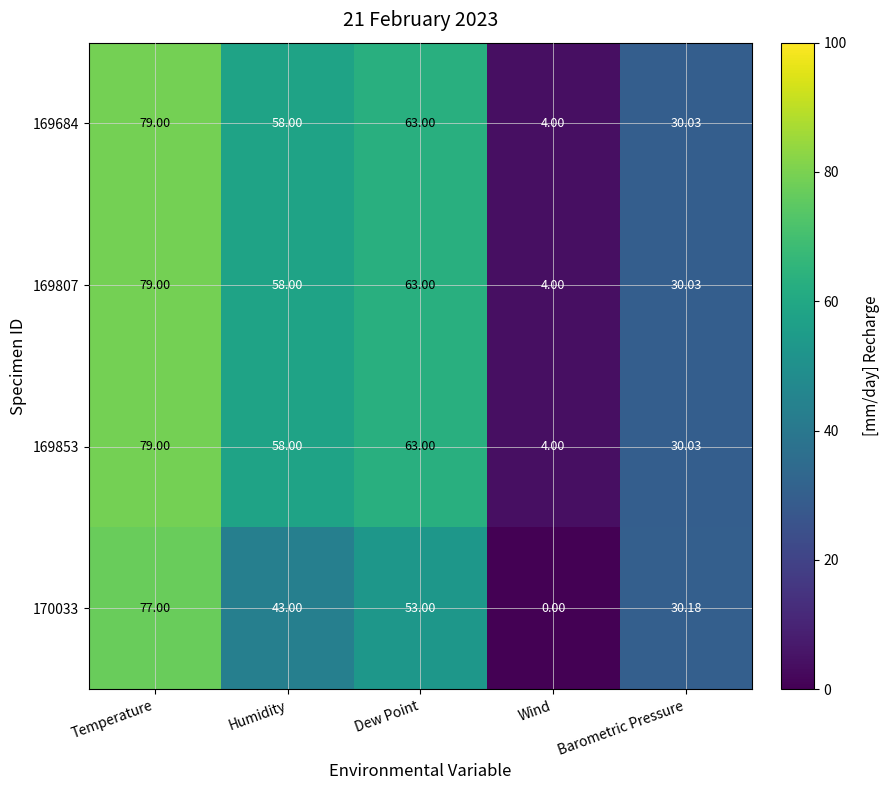

How many categories are shown in the chart?

5